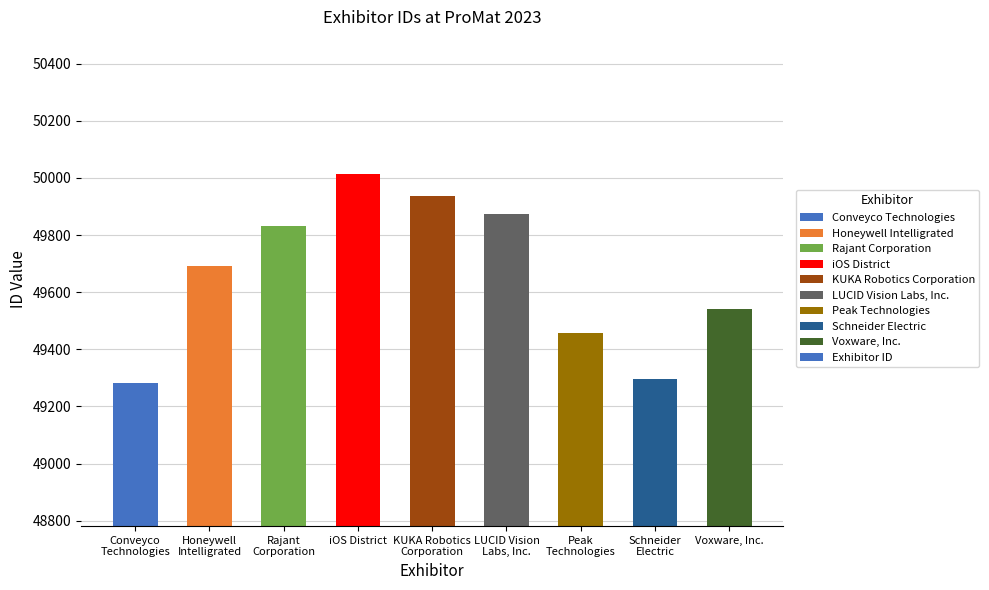

What position from the left is Conveyco
Technologies?

1